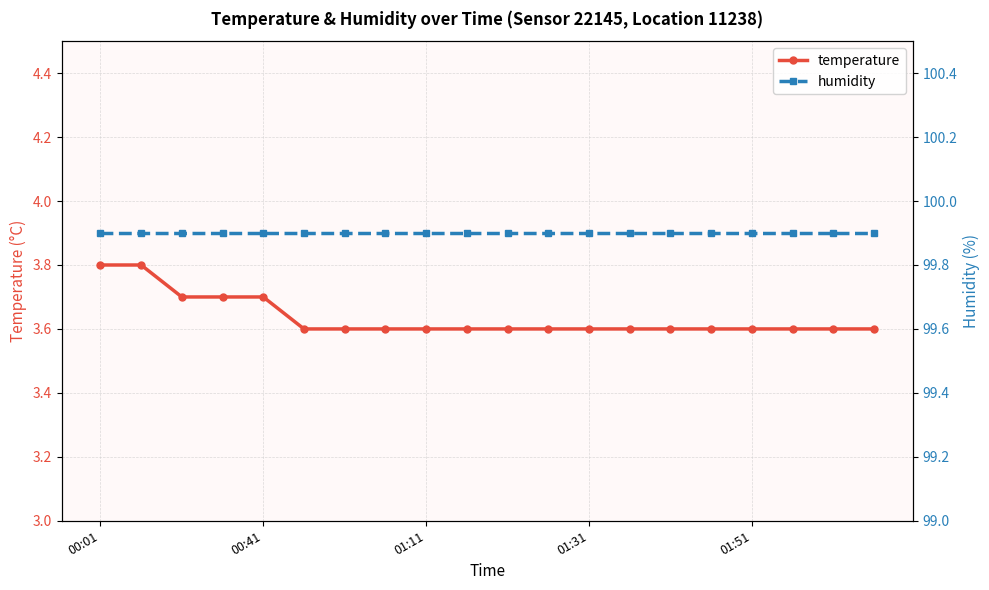

True or false: temperature and humidity intersect in this chart.

False